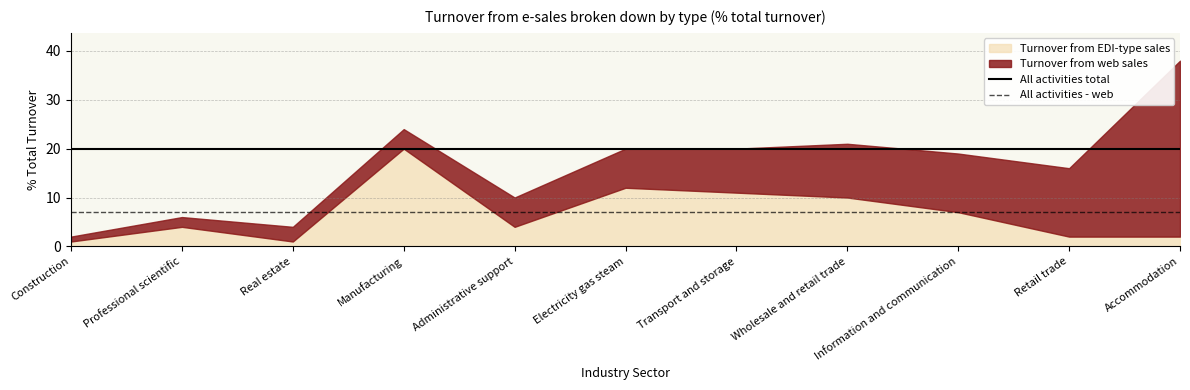

What is the minimum value for All activities - web?

7